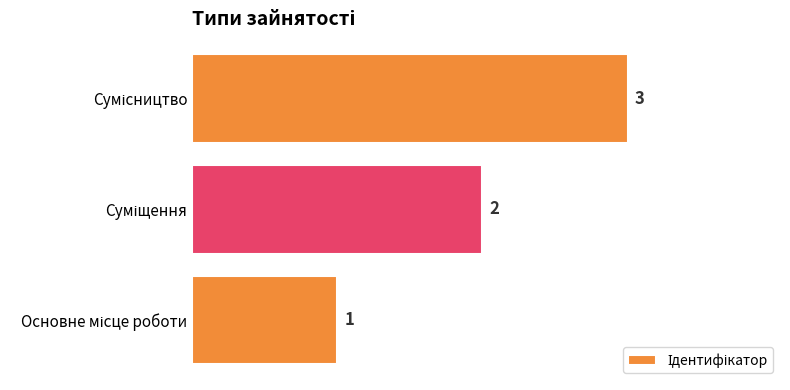

What is the maximum value shown in the chart?

3